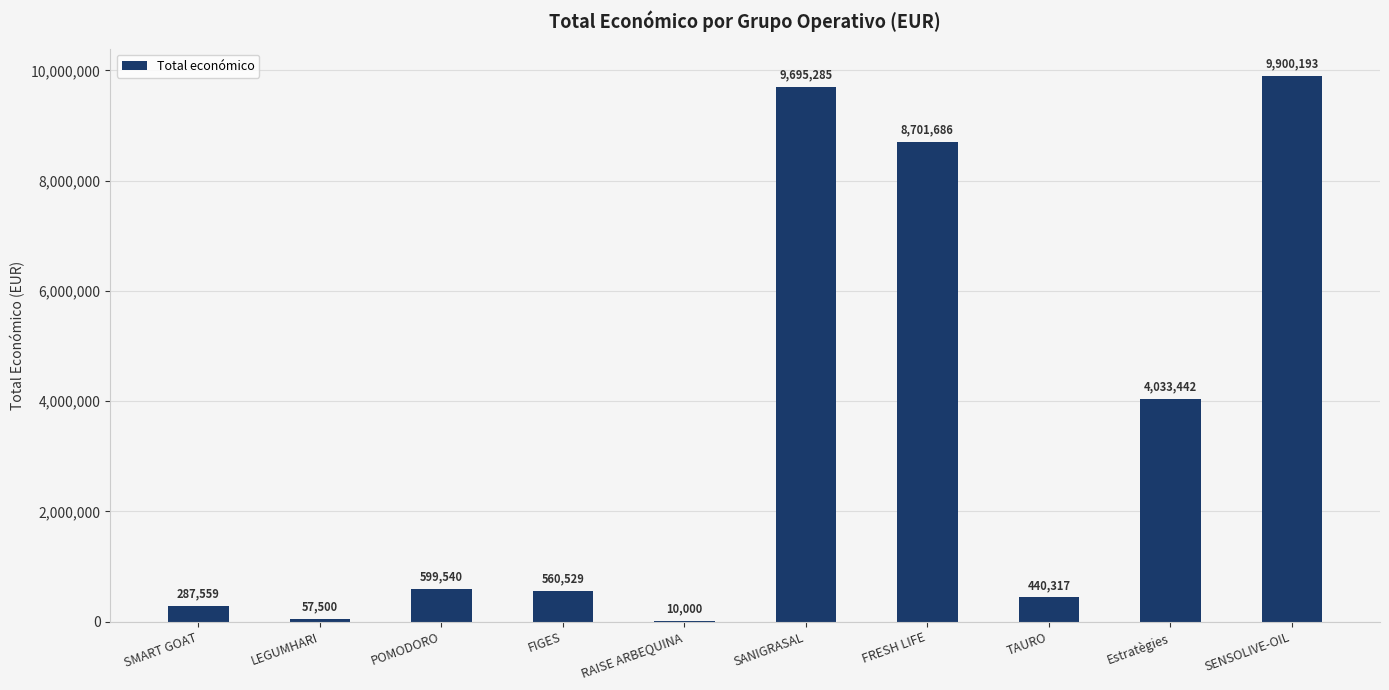

Reading right to left, list all the values displayed in this chart.

9900193	4033442	440317	8701686	9695285	10000	560529	599540	57500	287559